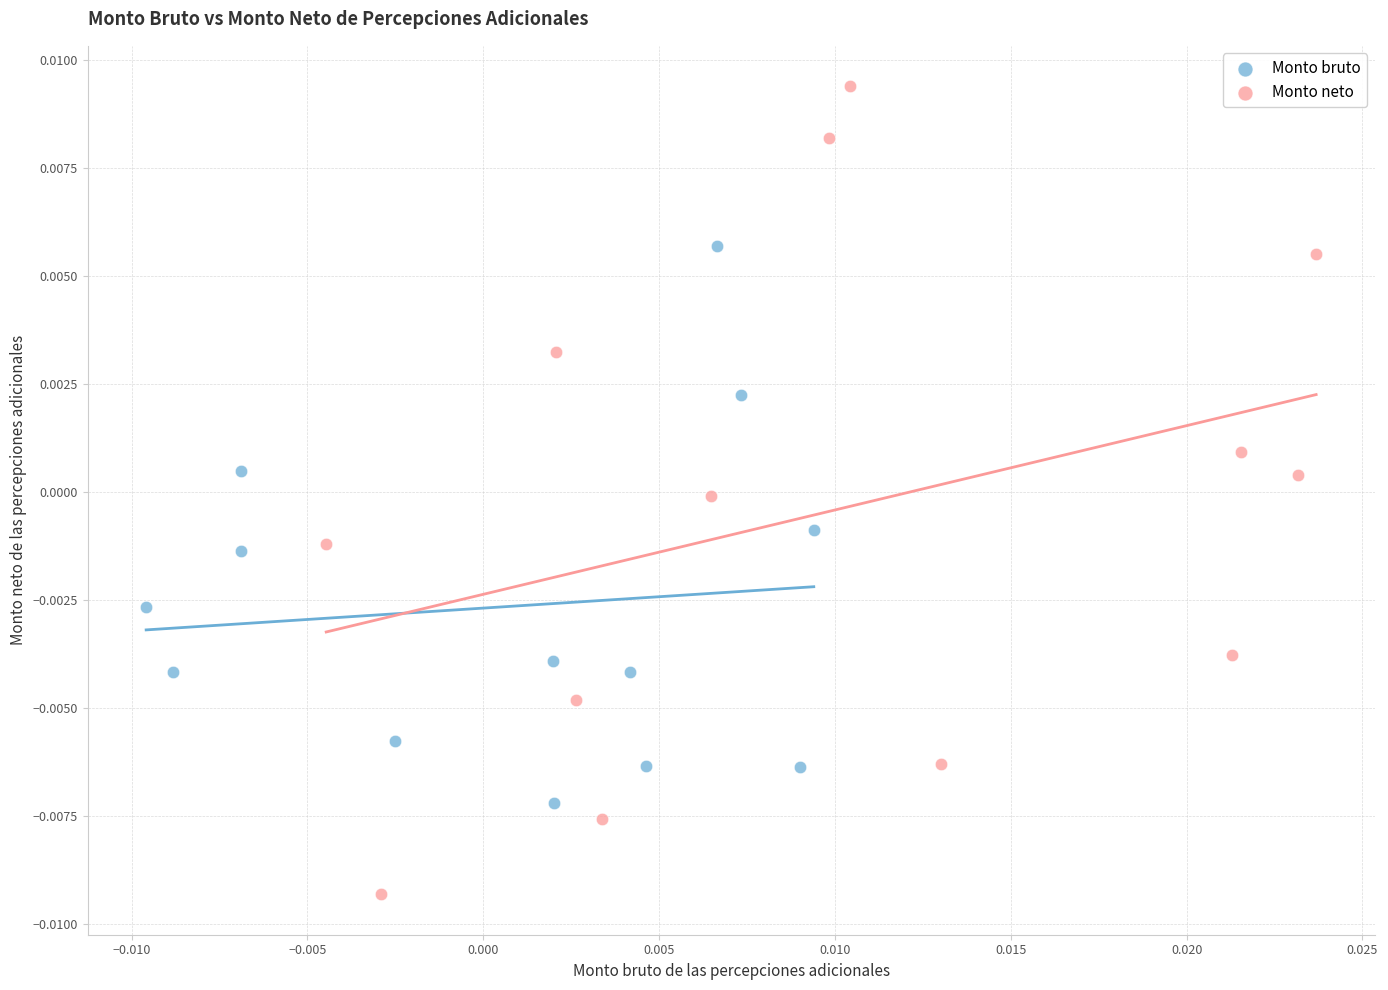

Which series contains the lowest Y value?

Monto neto